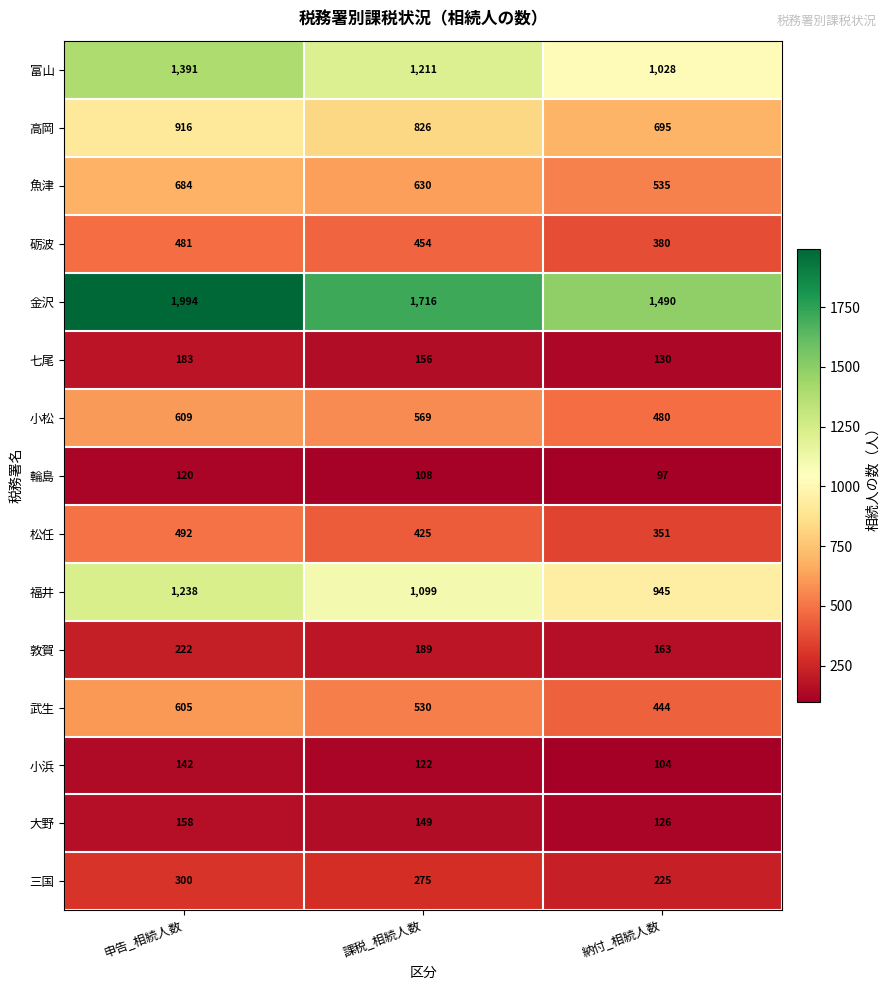

What is the average value of the 魚津 series?

616